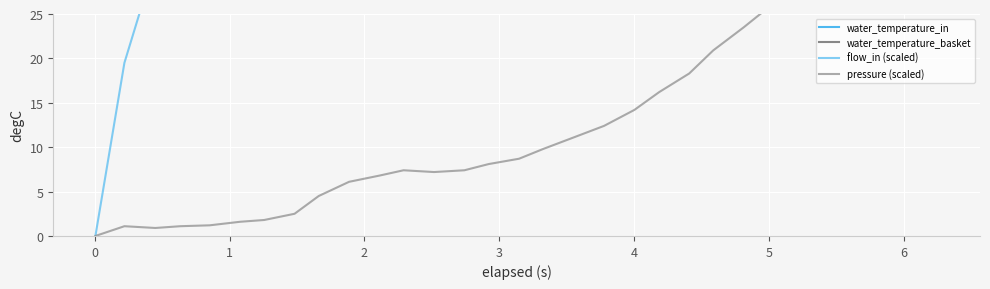

Is the value of pressure (scaled) at 23 greater than the value of water_temperature_in at 13?

No